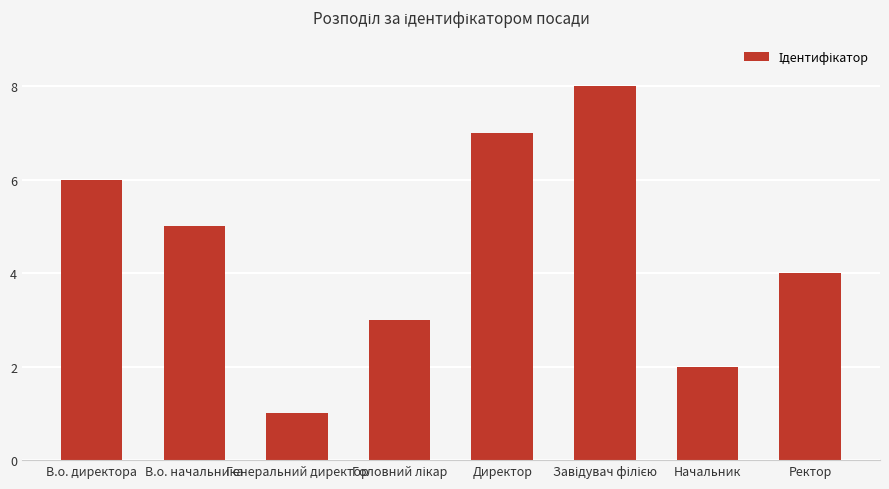

What is the sum of the values at Директор and Начальник?

9